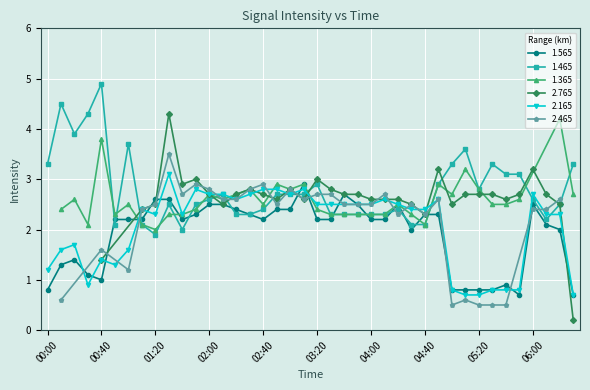

Which label corresponds to the largest value in the chart?

00:40